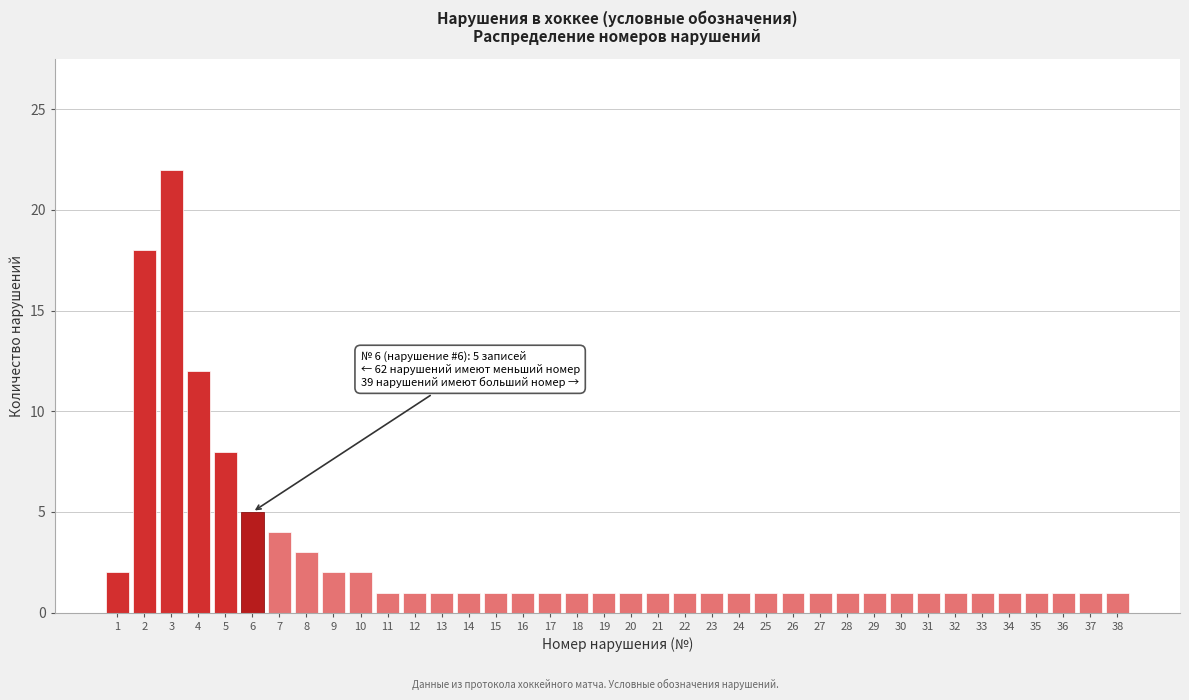

Where is the data nearest to the value 11?

4